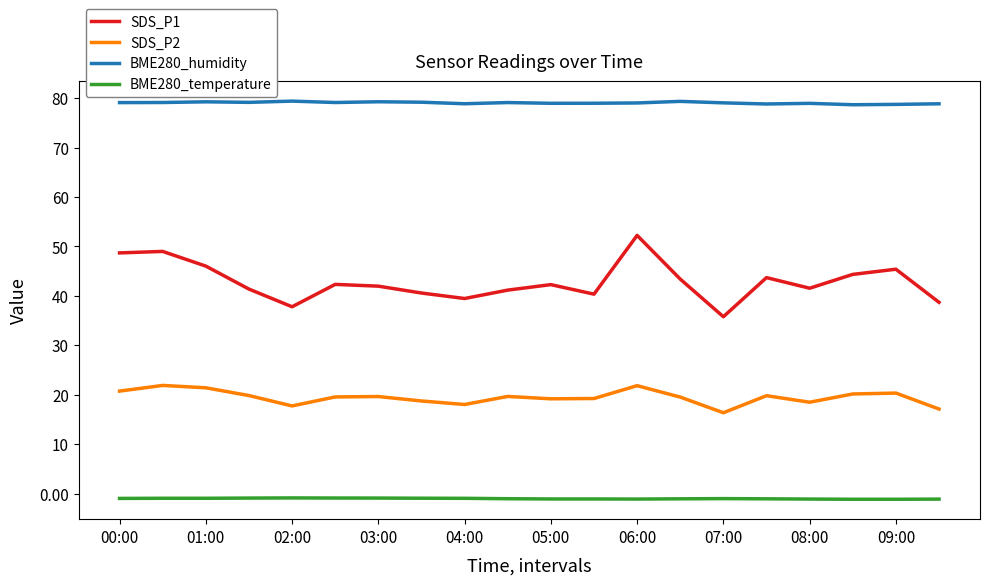

What is the greatest value displayed?

79.4